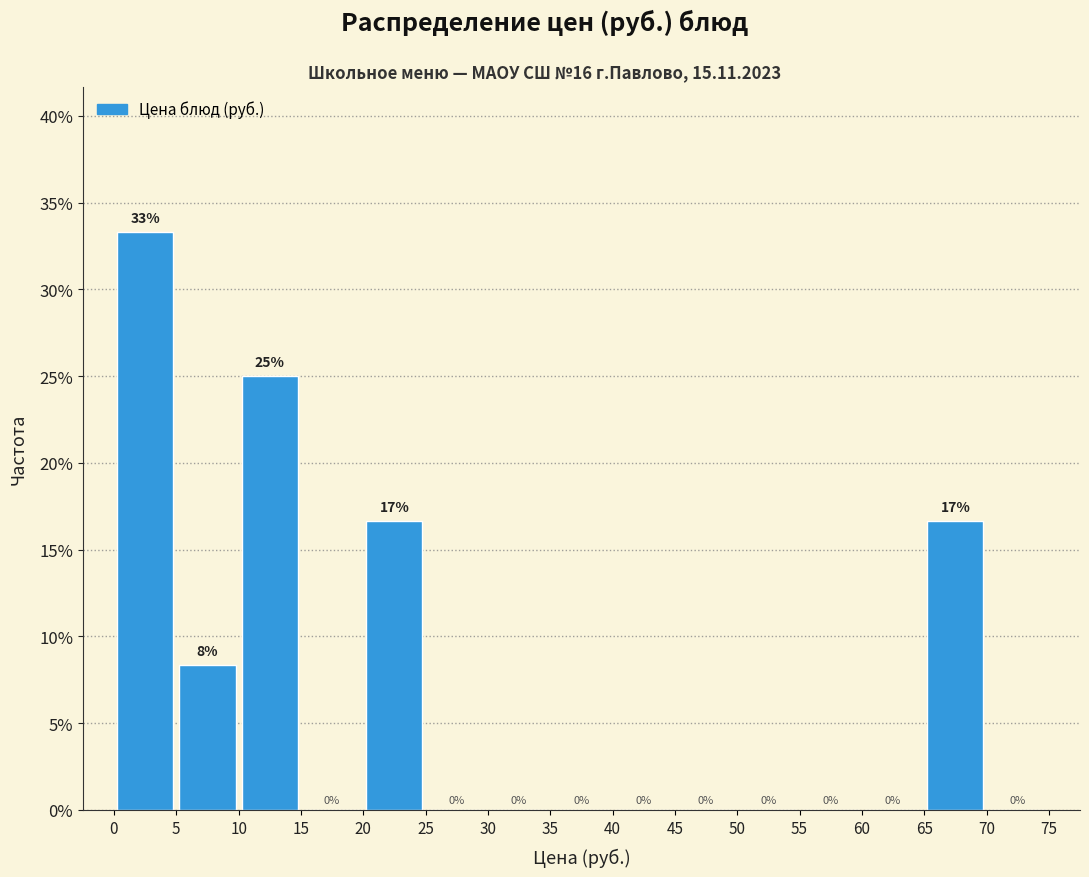

Over which range of the x-axis is the bar tallest?

0 to 5